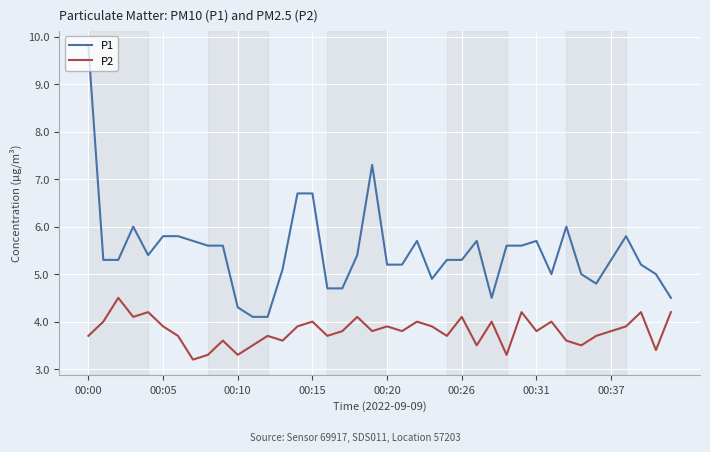

What is the difference between the maximum and minimum values in the P2 series?

1.3